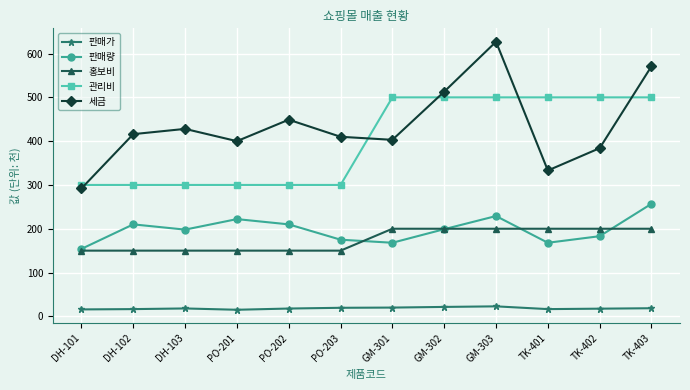

True or false: 관리비 has a value of 300.7 at GM-302.

False